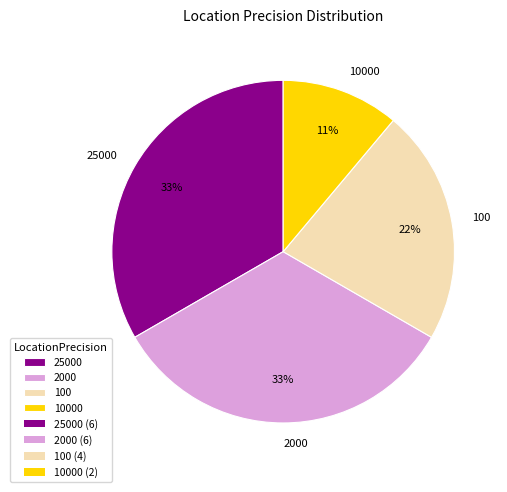

Combined, do 100 and 2000 account for over 50%?

Yes